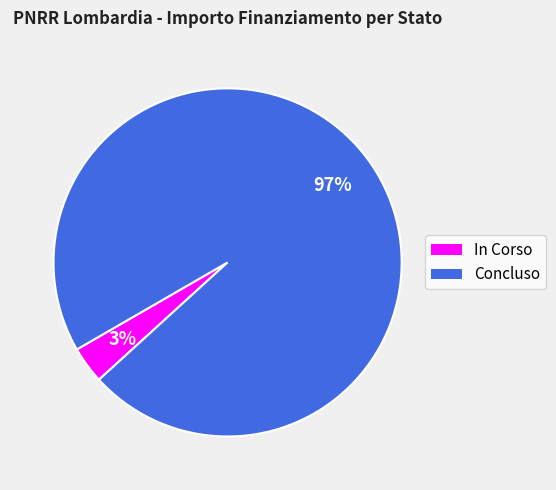

Rank the categories by value from highest to lowest.

Concluso, In Corso